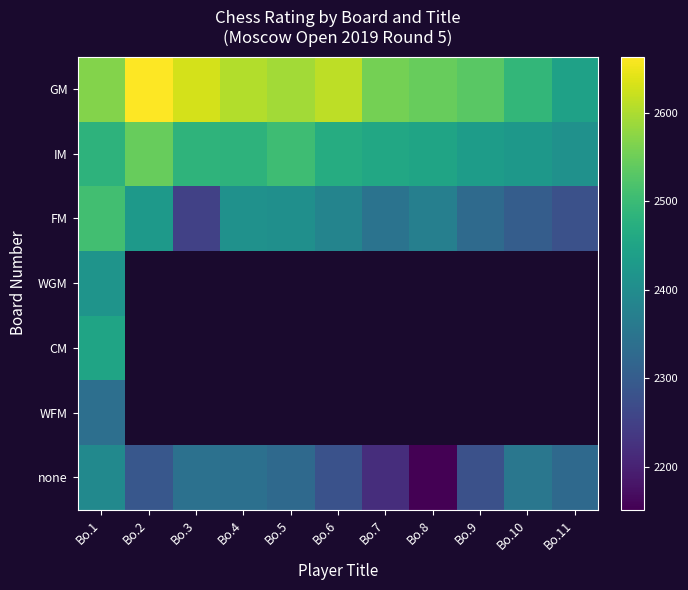

At which category is the sum across all series the highest?

Bo.1